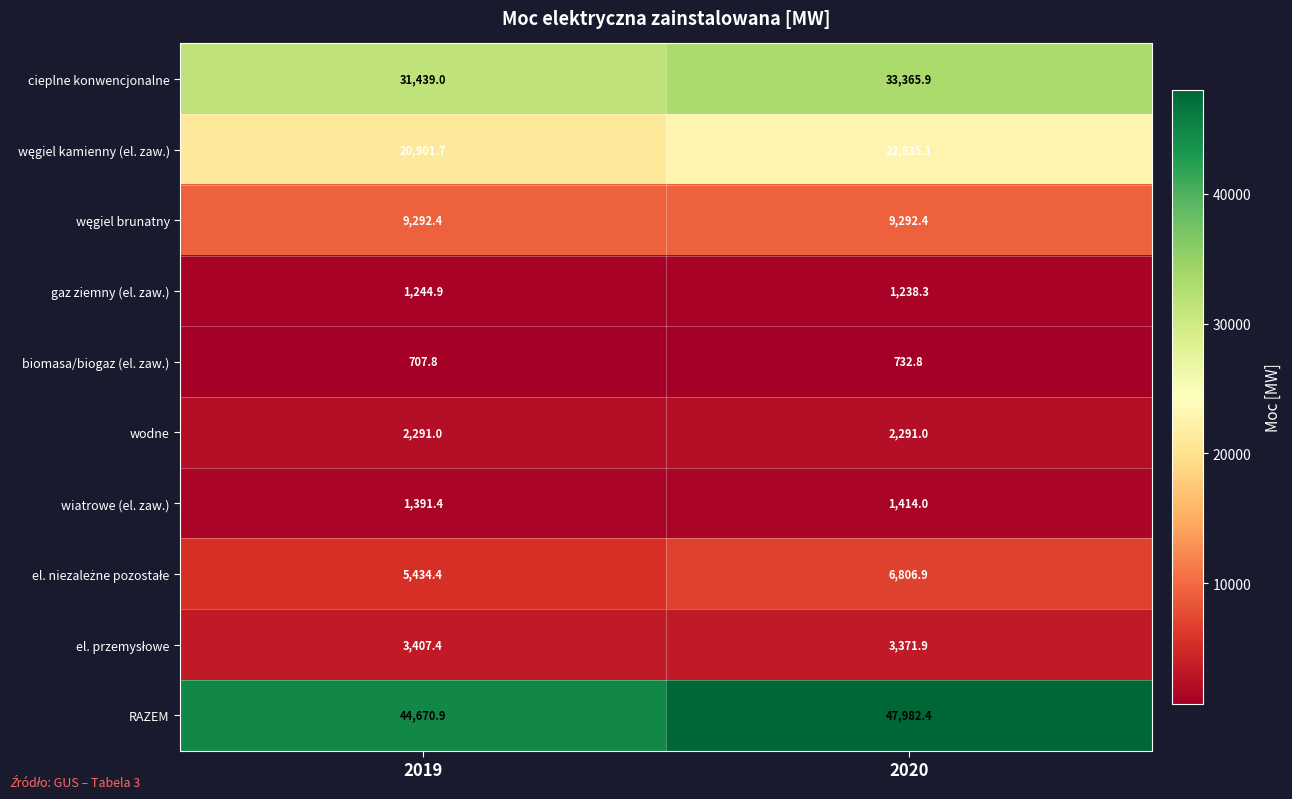

What is the maximum value shown in the chart?

47982.4